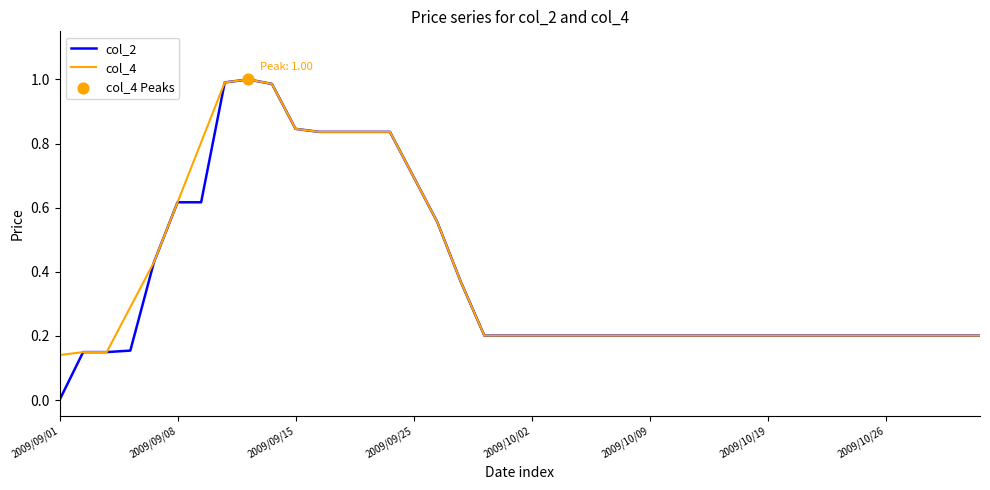

At how many categories does at least one series exceed 0?

40